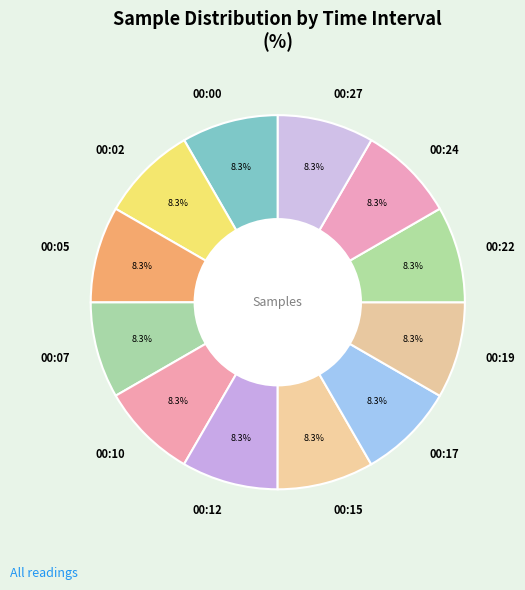

To the nearest percent, what is the average slice percentage?

8%